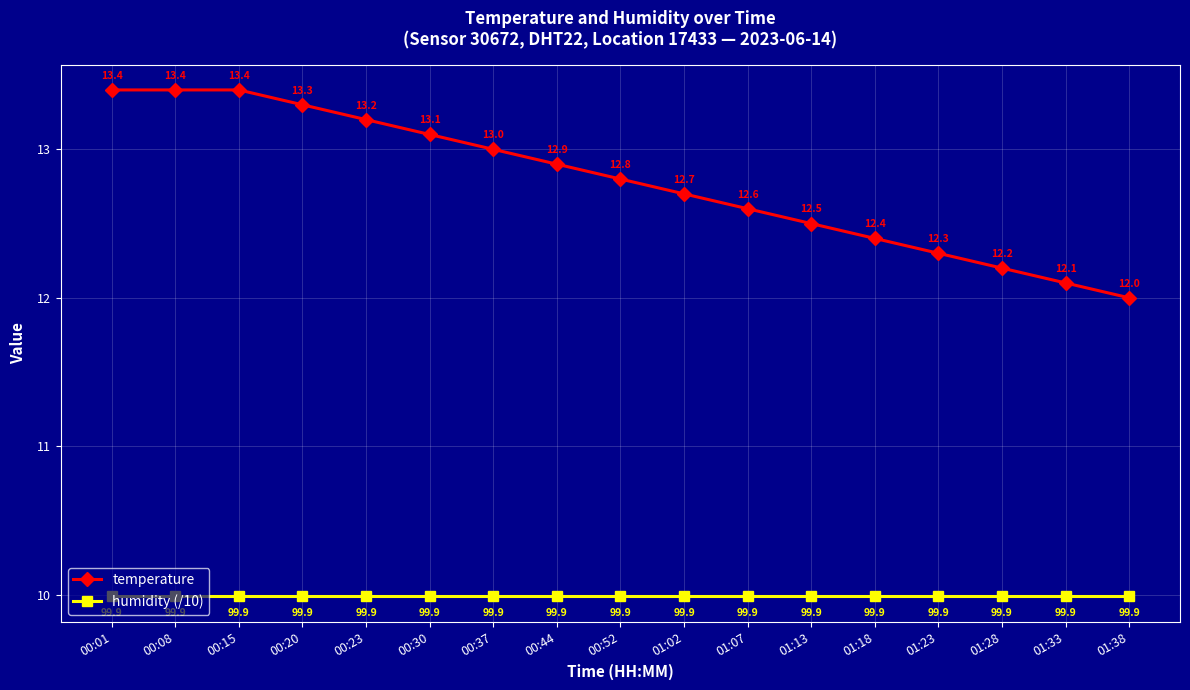

Reading left to right, what are all the values shown in this chart?

temperature: 00:01=13.4	00:08=13.4	00:15=13.4	00:20=13.3	00:23=13.2	00:30=13.1	00:37=13.0	00:44=12.9	00:52=12.8	01:02=12.7	01:07=12.6	01:13=12.5	01:18=12.4	01:23=12.3	01:28=12.2	01:33=12.1	01:38=12.0
humidity (/10): 00:01=10.0	00:08=10.0	00:15=10.0	00:20=10.0	00:23=10.0	00:30=10.0	00:37=10.0	00:44=10.0	00:52=10.0	01:02=10.0	01:07=10.0	01:13=10.0	01:18=10.0	01:23=10.0	01:28=10.0	01:33=10.0	01:38=10.0